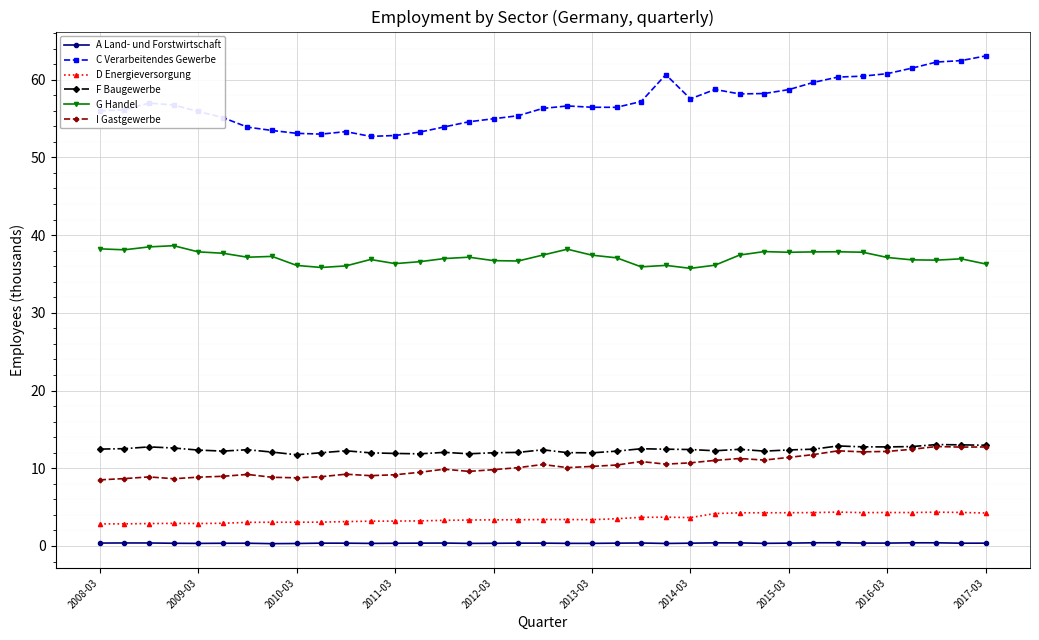

Which series has the largest total across all categories?

C Verarbeitendes Gewerbe